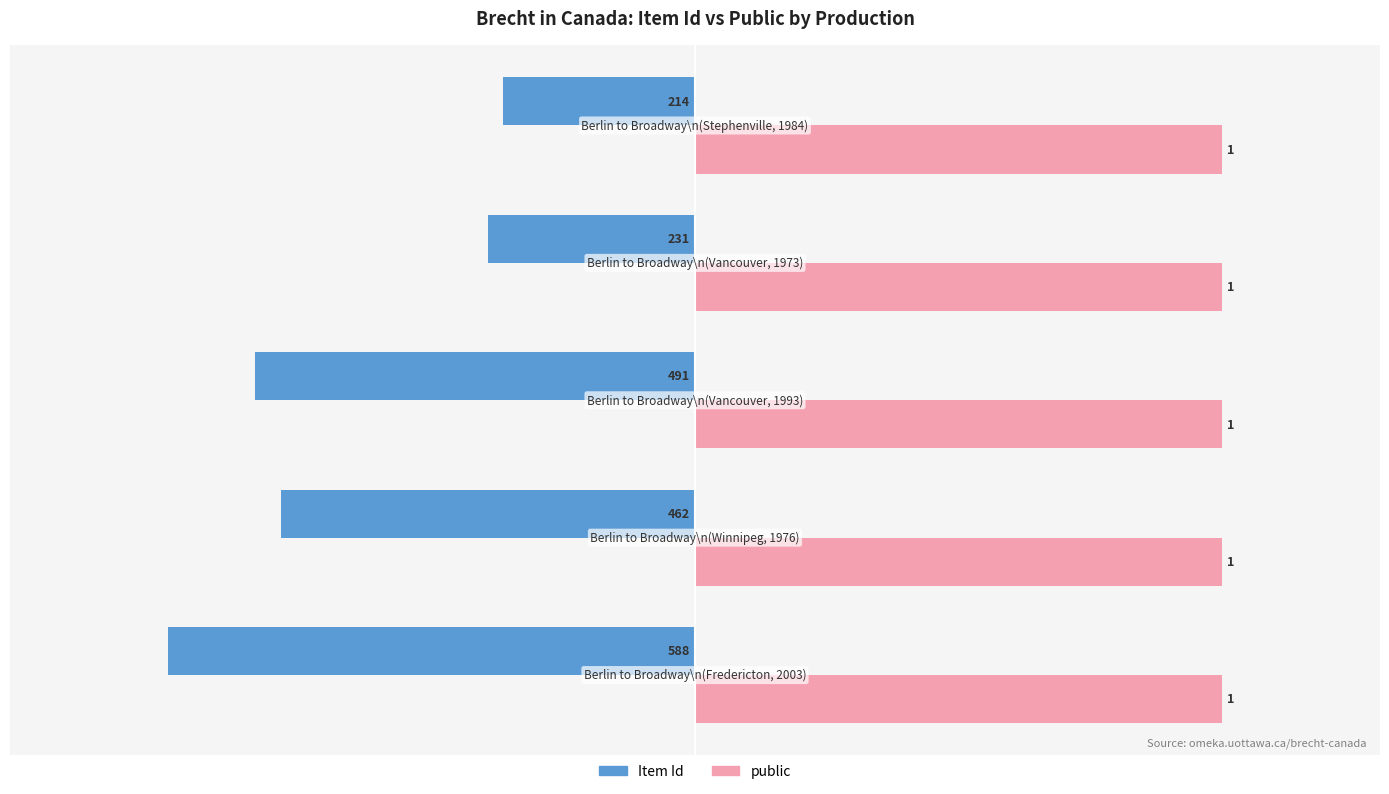

What is the greatest value displayed?

1.0